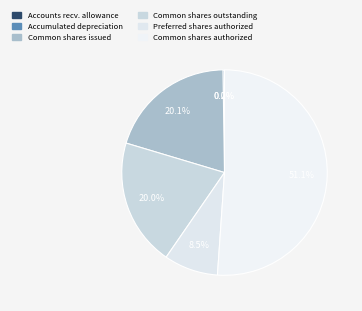

What percentage is NOT represented by Common shares issued?

79.9%